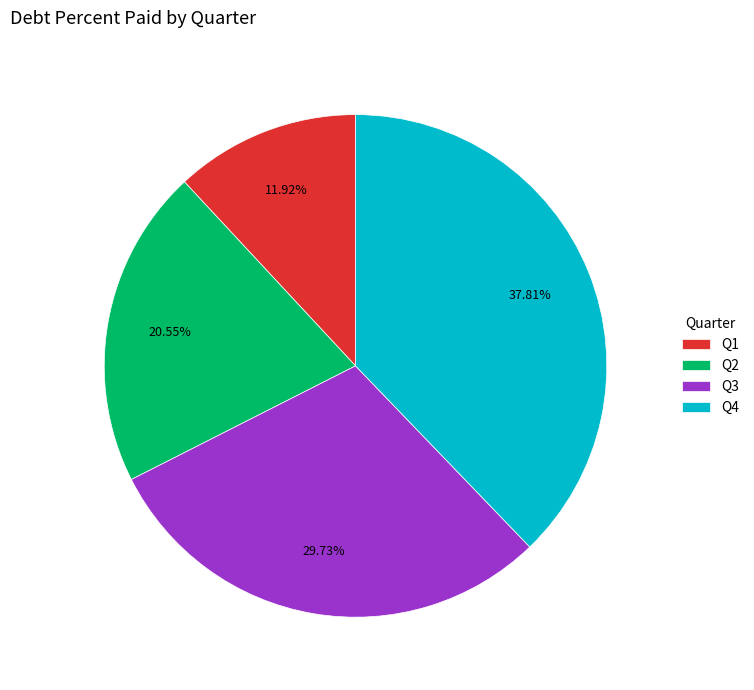

Which slice is the smallest?

Q1